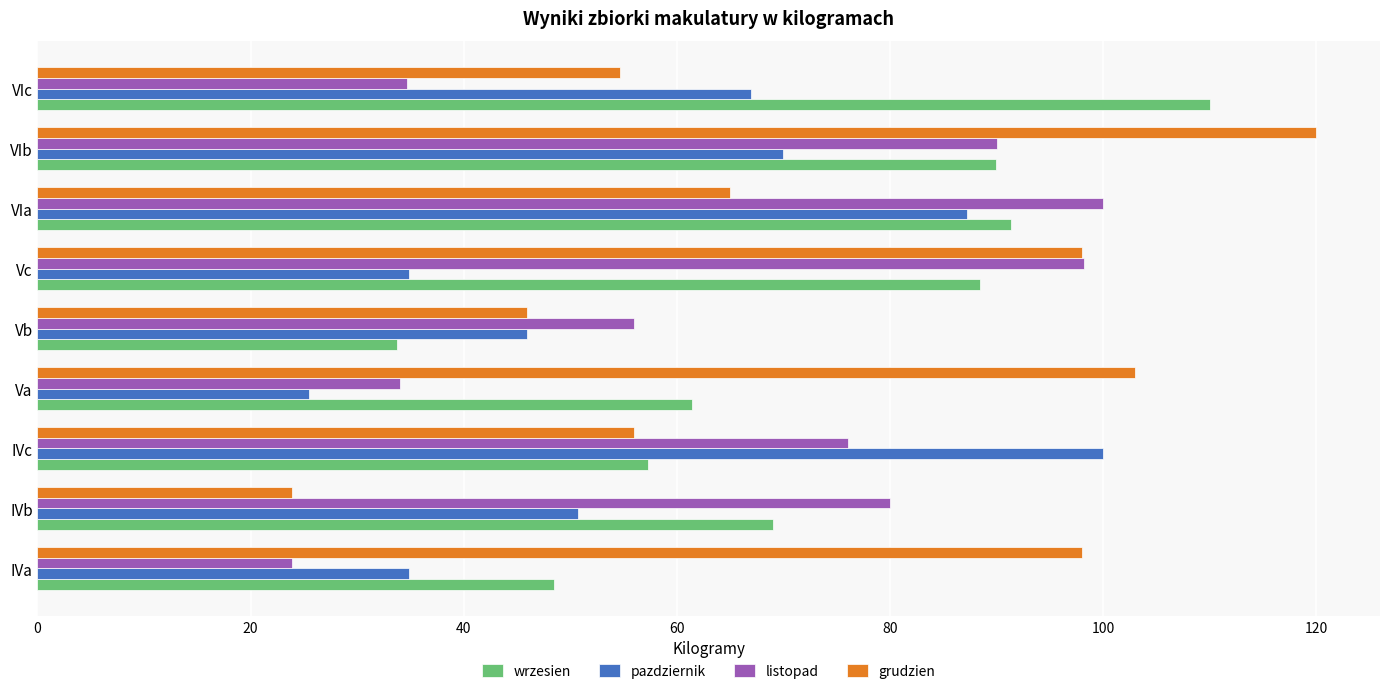

What is the greatest value displayed?

120.0